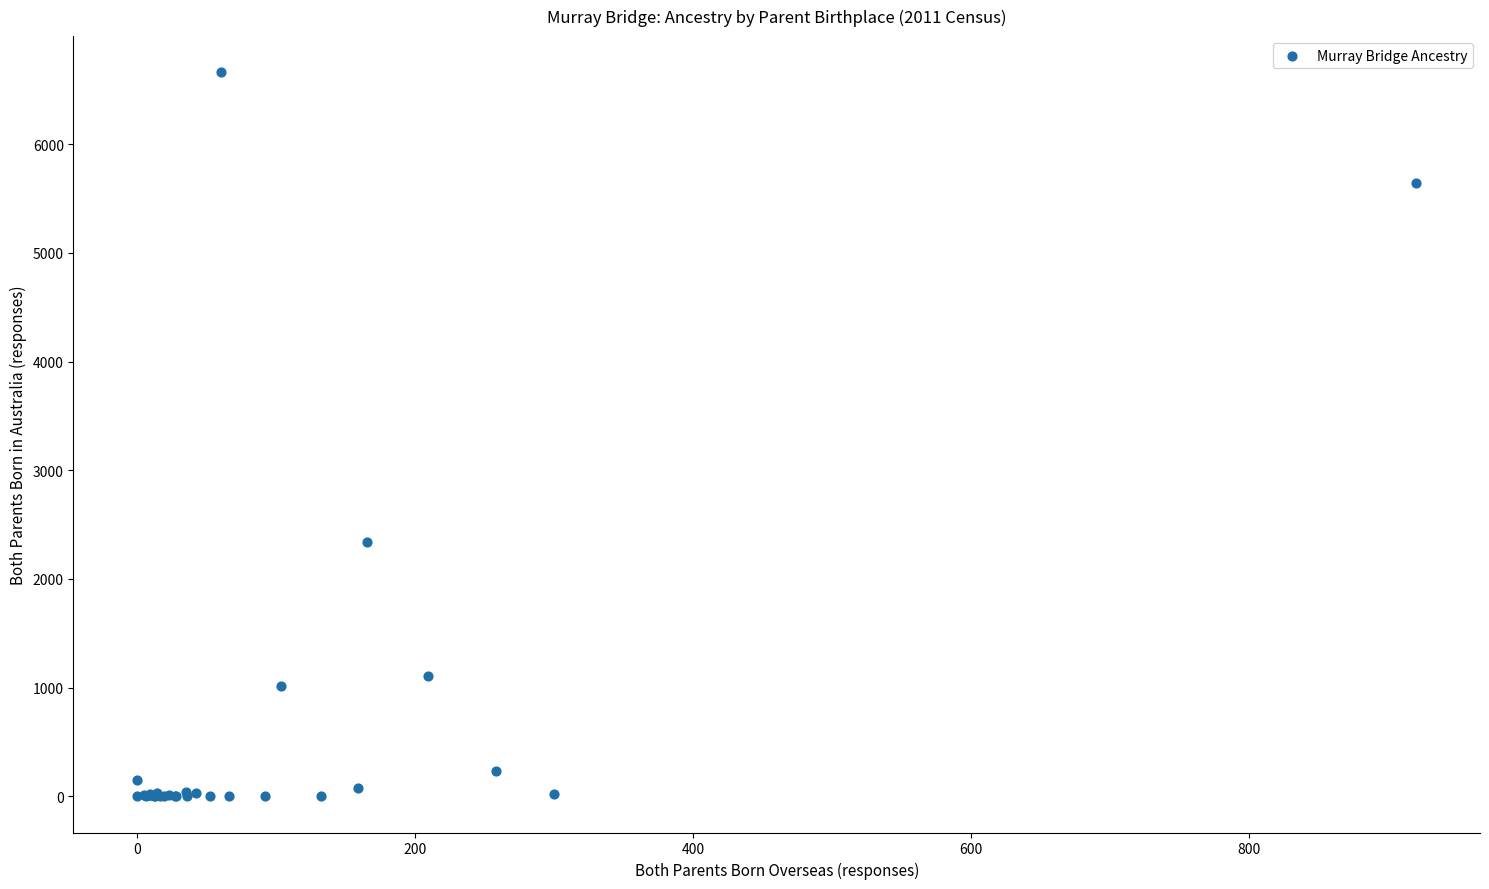

What Y value in the scatter plot is closest to 3330?

2339